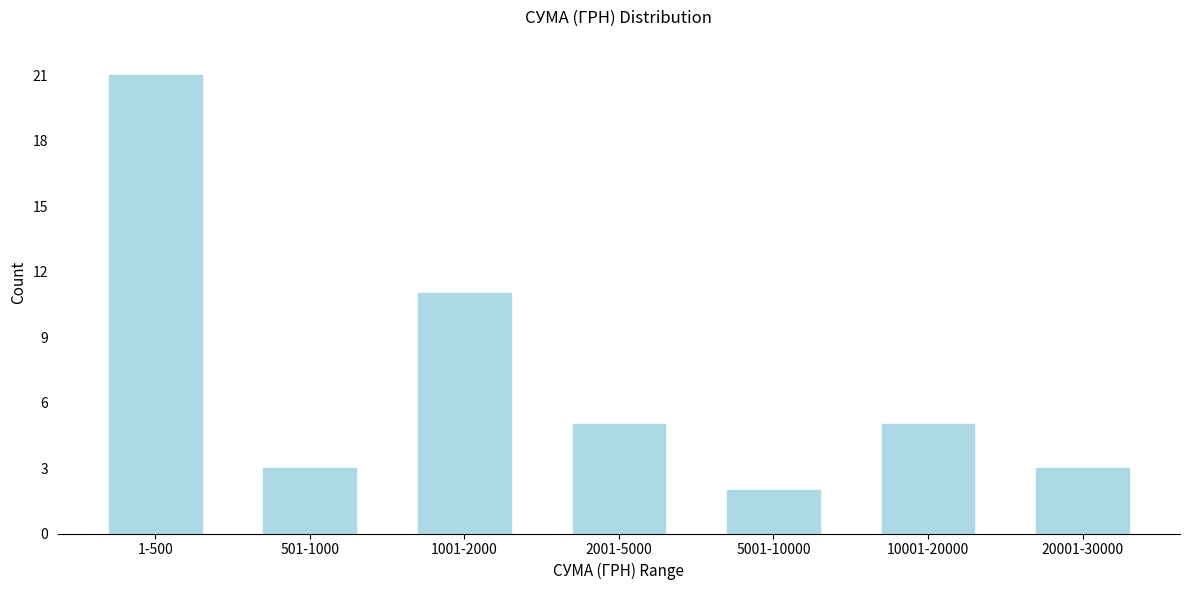

Reading left to right, what are all the values shown in this chart?

21	3	11	5	2	5	3